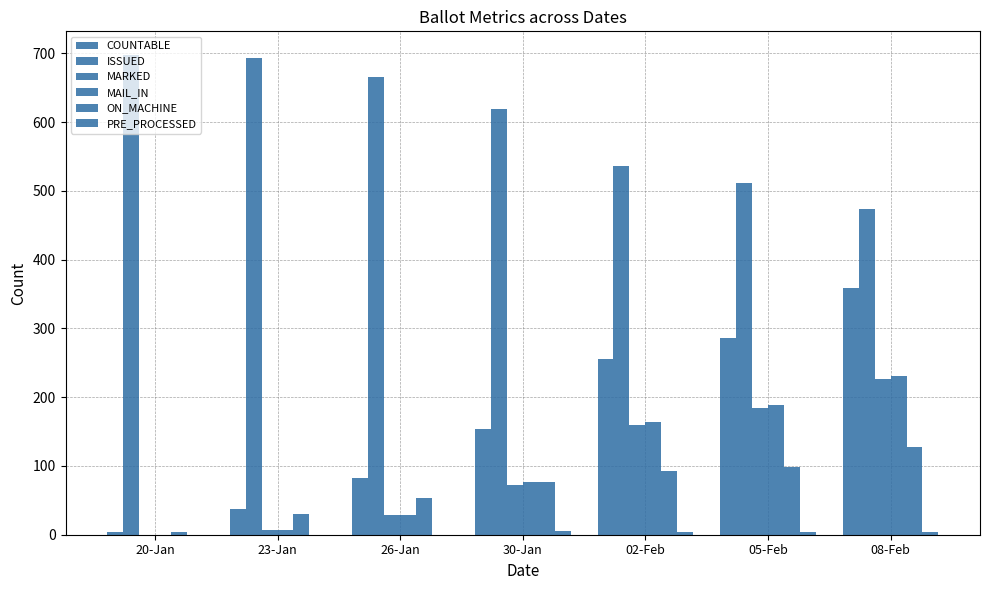

Reading left to right, extract all data points from this chart.

COUNTABLE: 4	37	82	154	256	286	358
ISSUED: 697	693	665	619	536	512	473
MARKED: 0	7	28	72	160	184	227
MAIL_IN: 0	7	28	77	164	188	231
ON_MACHINE: 4	30	54	77	92	98	127
PRE_PROCESSED: 0	0	0	5	4	4	4